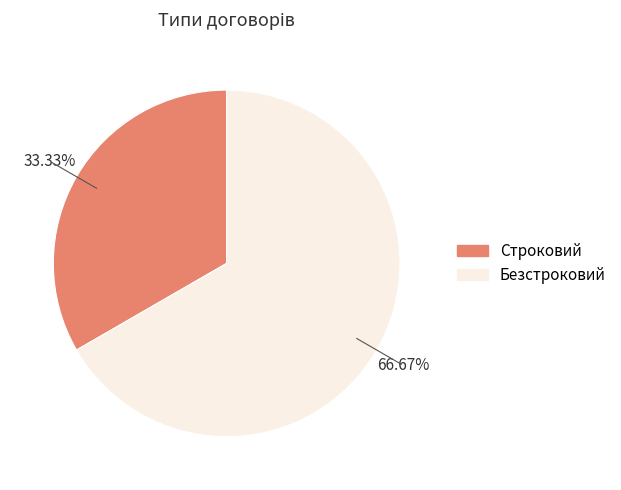

The Строковий slice represents 33% of the pie. True or false?

True